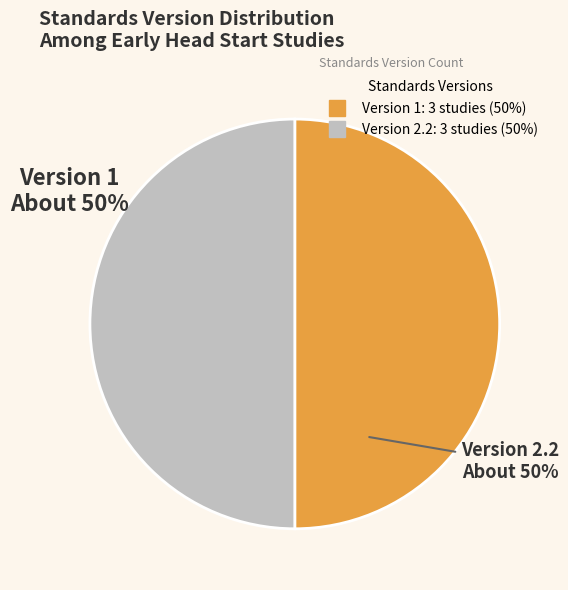

To the nearest percent, what is the average slice percentage?

50%